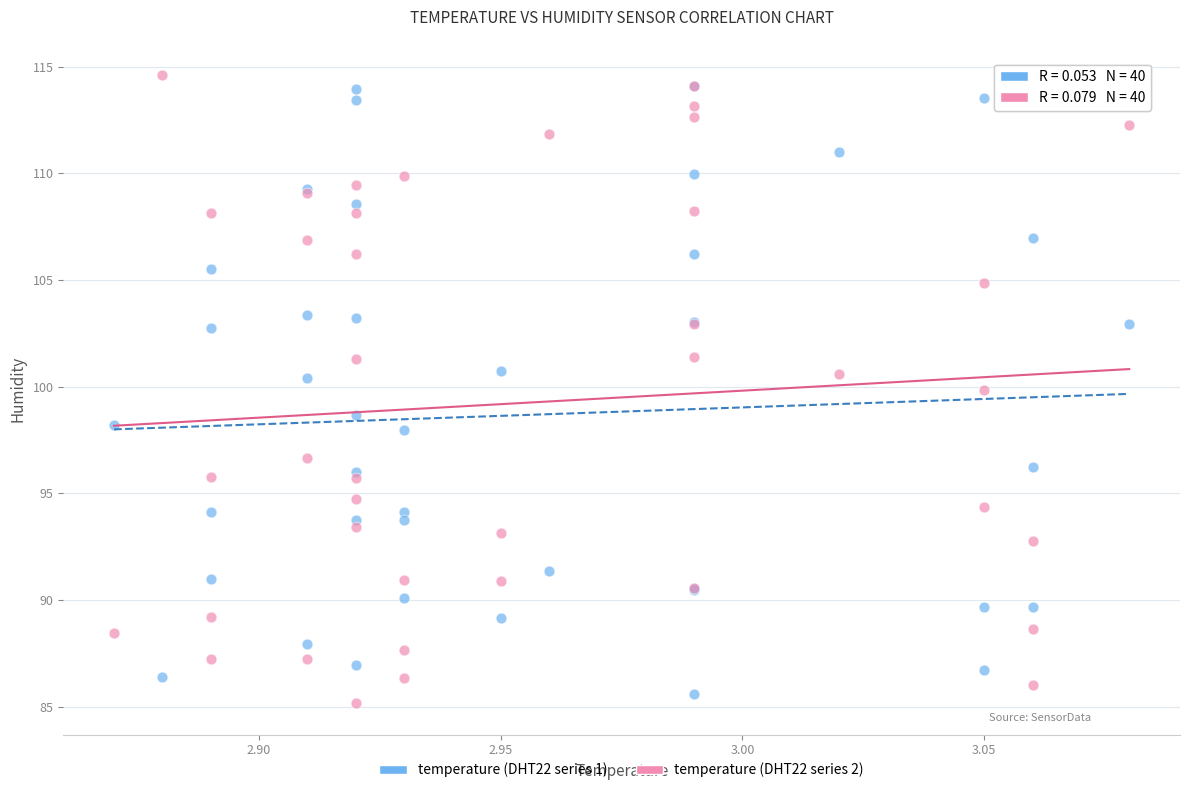

Which series has the largest Y range (max minus min)?

temperature (DHT22 series 2)